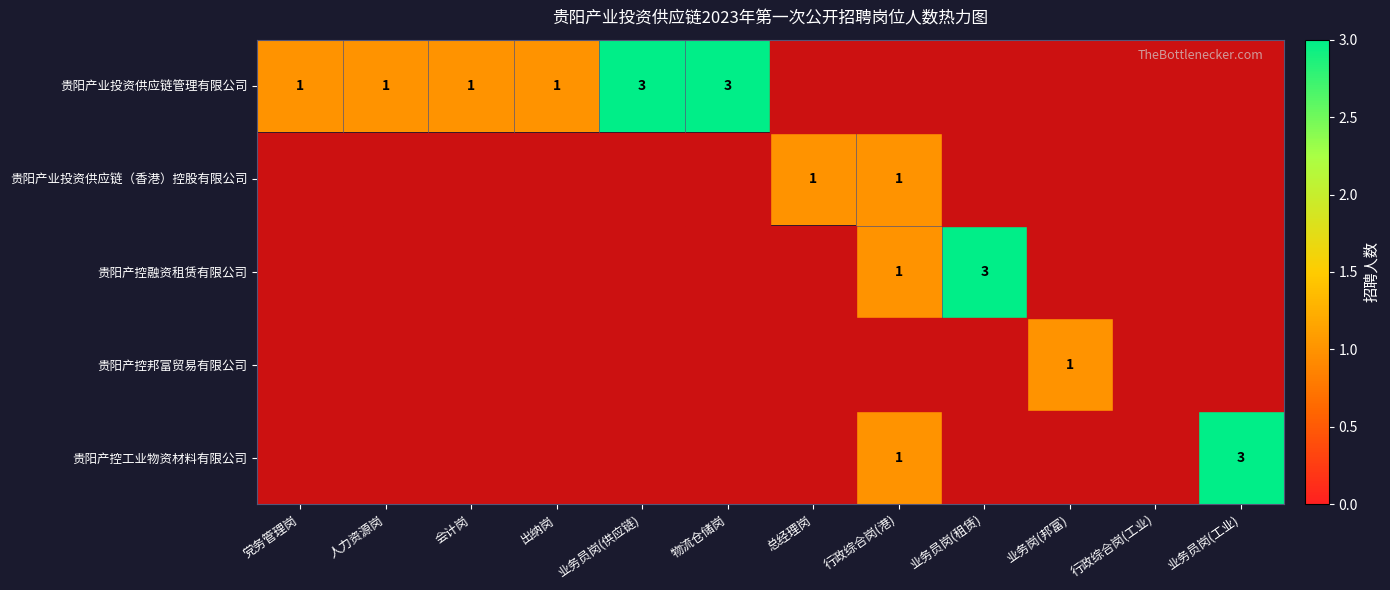

At how many categories does at least one series exceed 1?

4